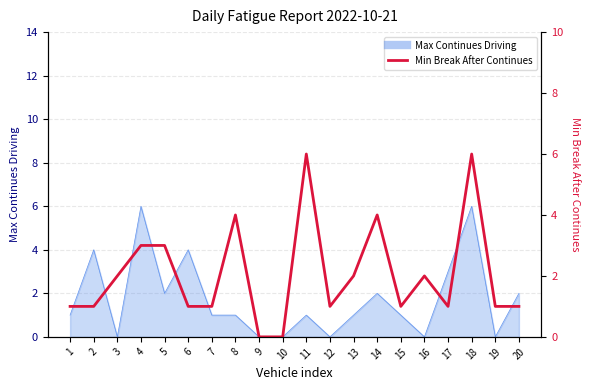

How many lines are shown in the chart?

1